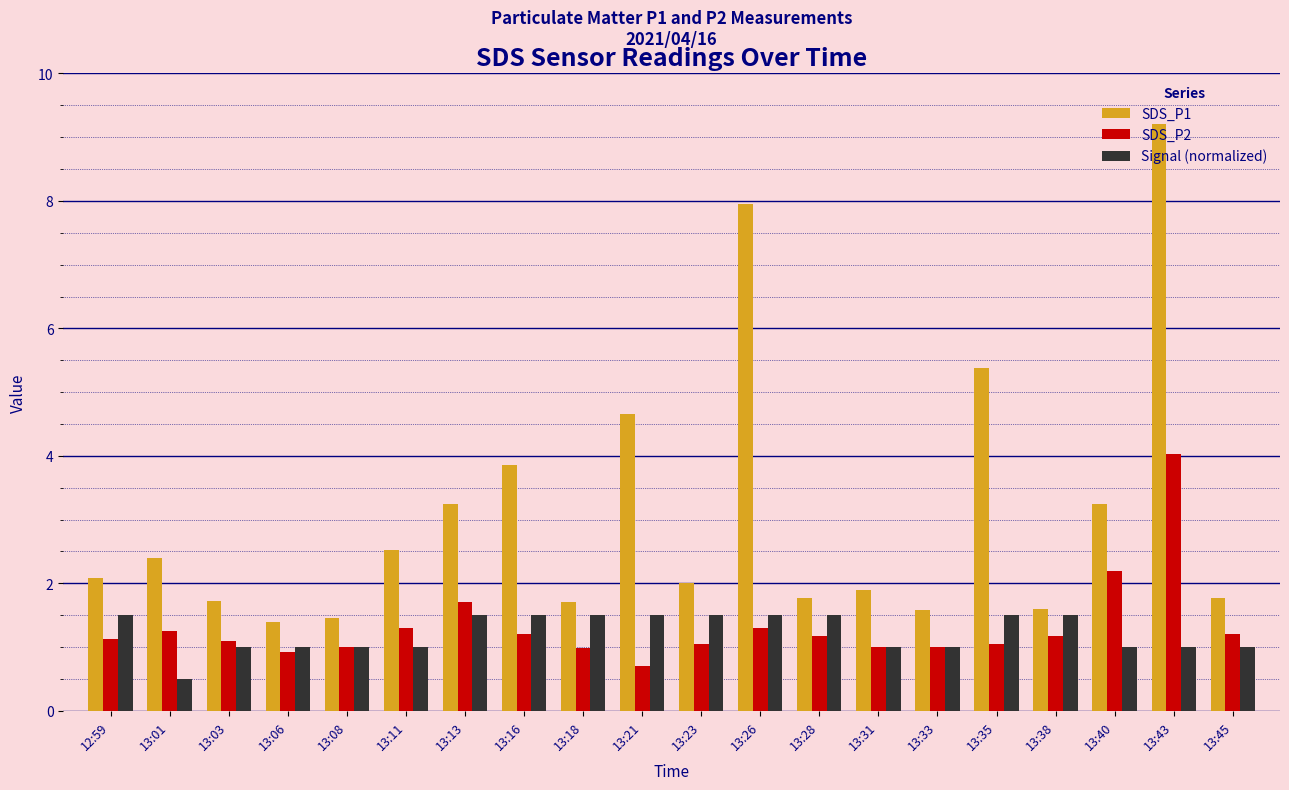

What are all the series names shown in the legend?

SDS_P1, SDS_P2, Signal (normalized)